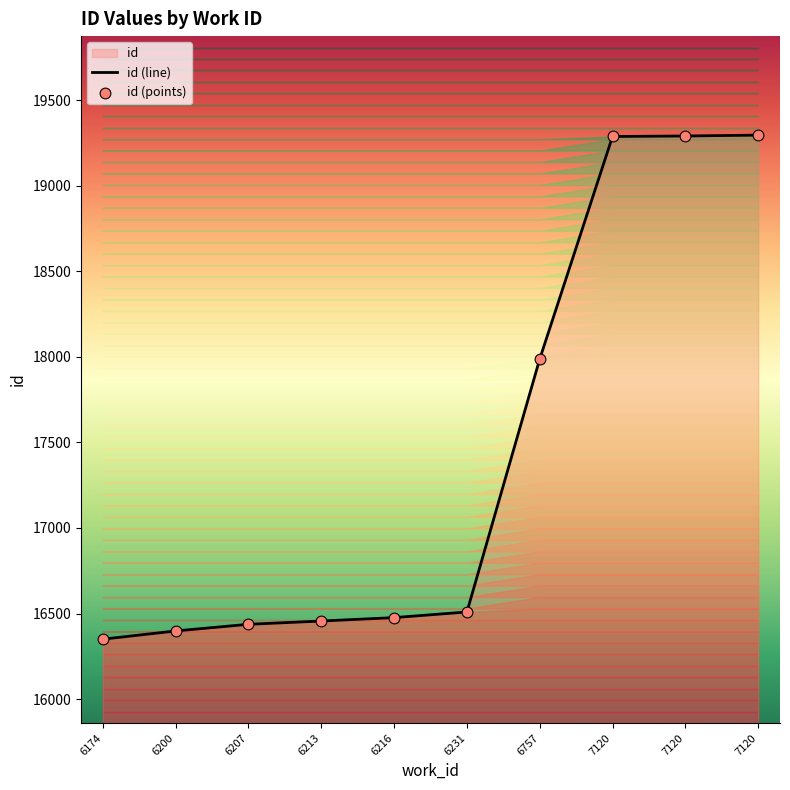

Between 6200 and 6757, which is larger?

6757